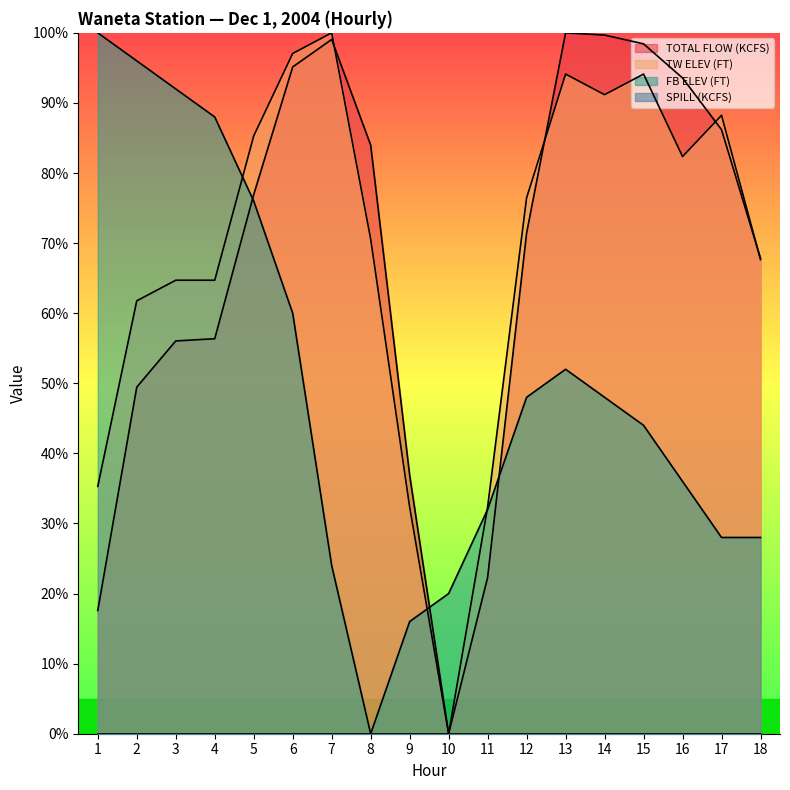

In TOTAL FLOW (KCFS), how many points are lower than both neighbors (excluding endpoints)?

1